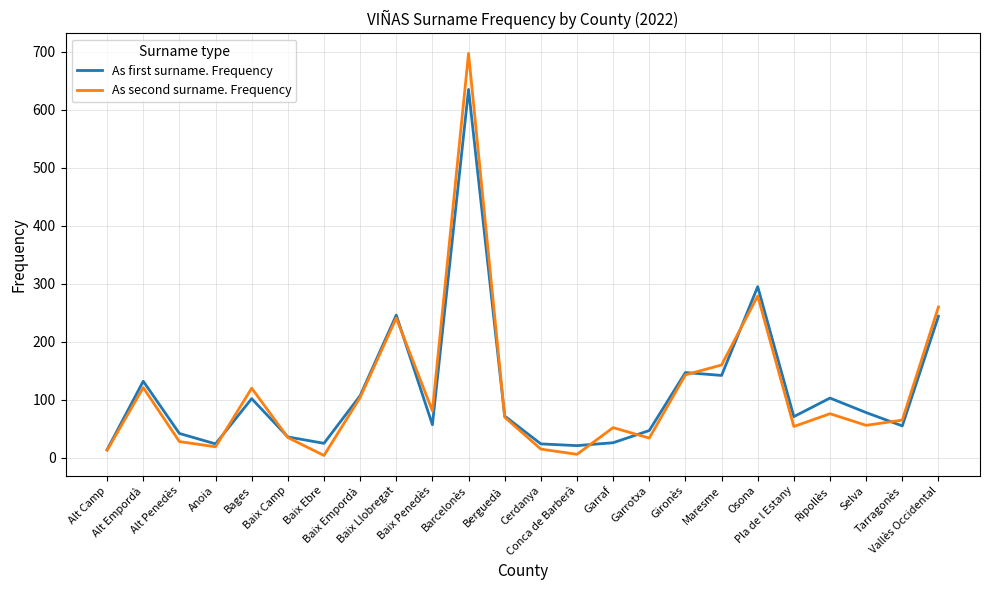

The value of As first surname. Frequency at Bages is 102. True or false?

True